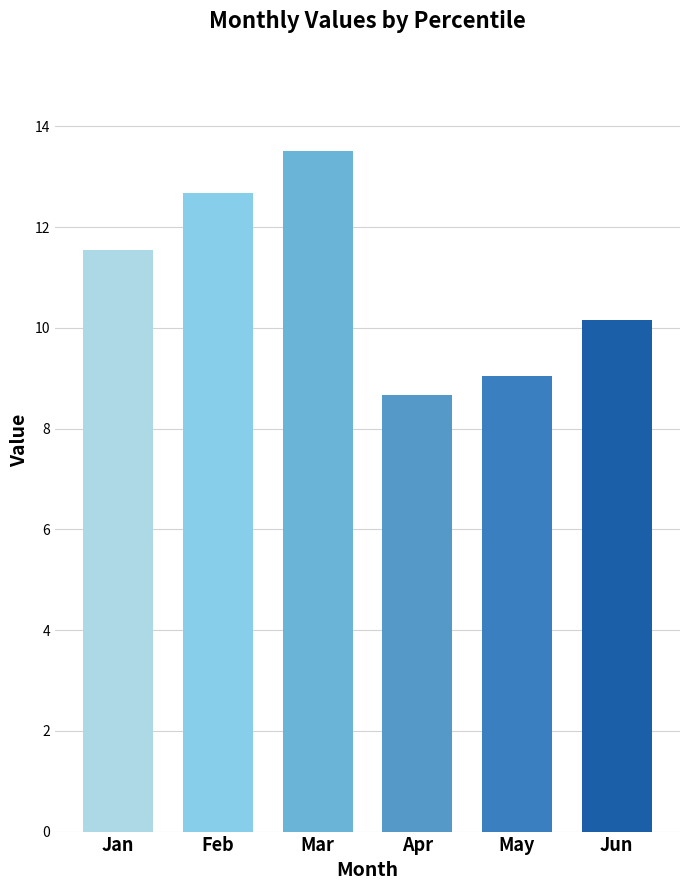

Does the chart contain stacked bars?

No